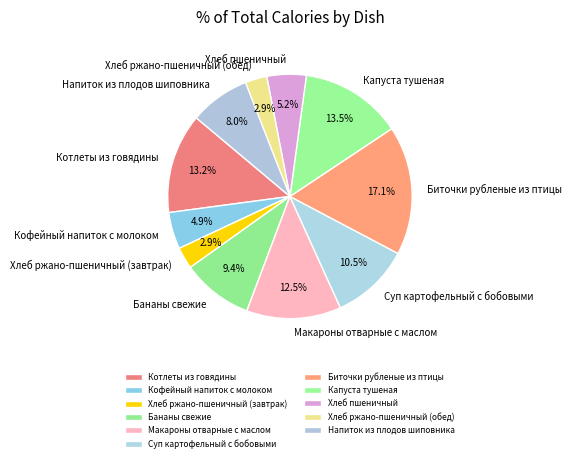

How many segments does this pie chart have?

11